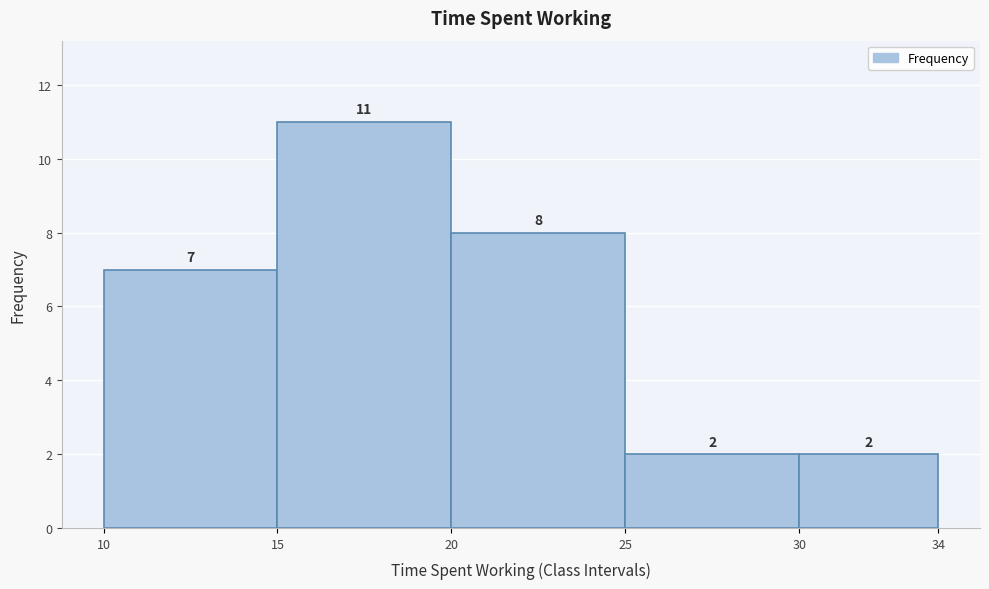

Reading left to right, transcribe this chart: for each bar, give the range it covers on the x-axis and its height.

10 to 15: 7
15 to 20: 11
20 to 25: 8
25 to 30: 2
30 to 34: 2